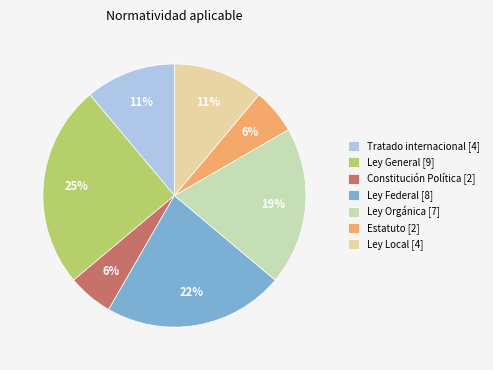

To the nearest percent, what is the combined percentage of Ley Local [4] and Estatuto [2]?

17%